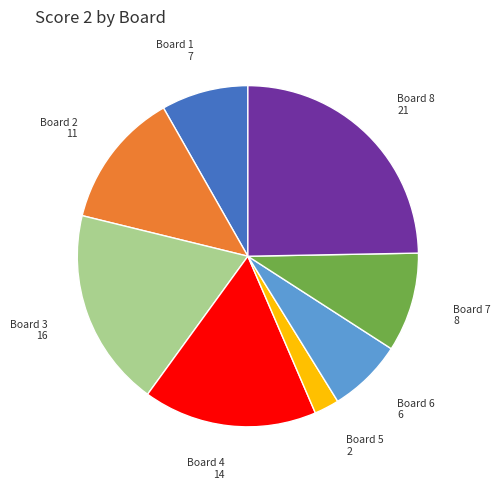

Approximately how many times larger is the value at Board 2 compared to Board 8?

0.5